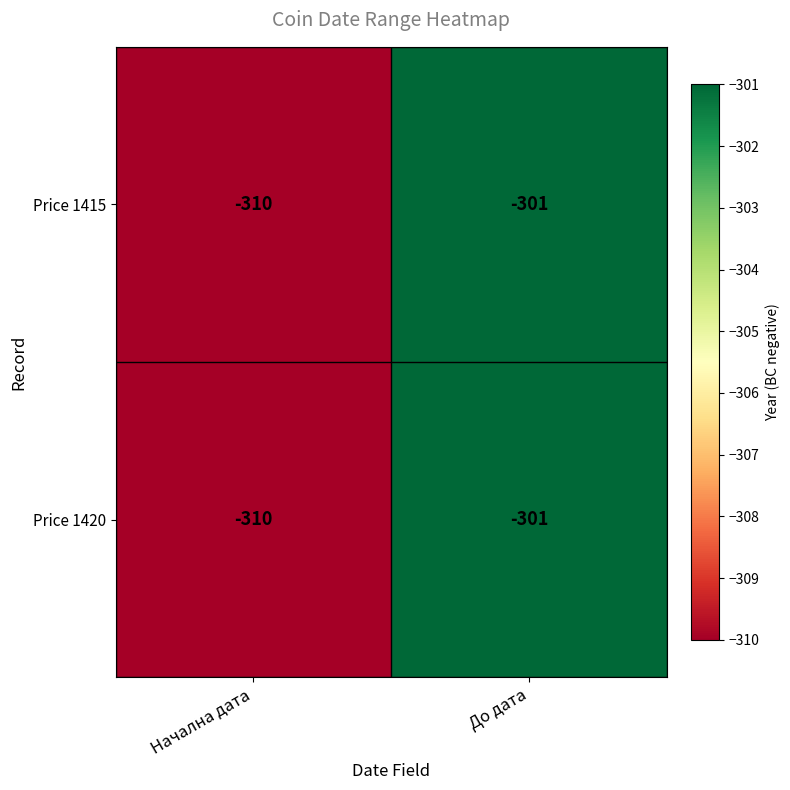

List the labels in order of Price 1420 value, largest first.

До дата, Начална дата